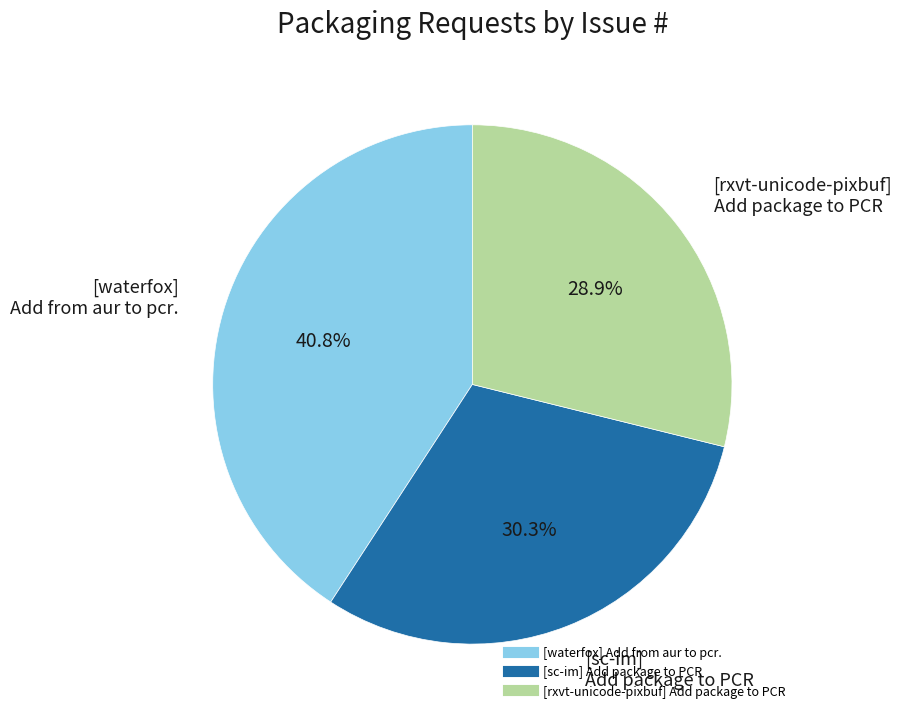

Count the number of slices in the pie.

3